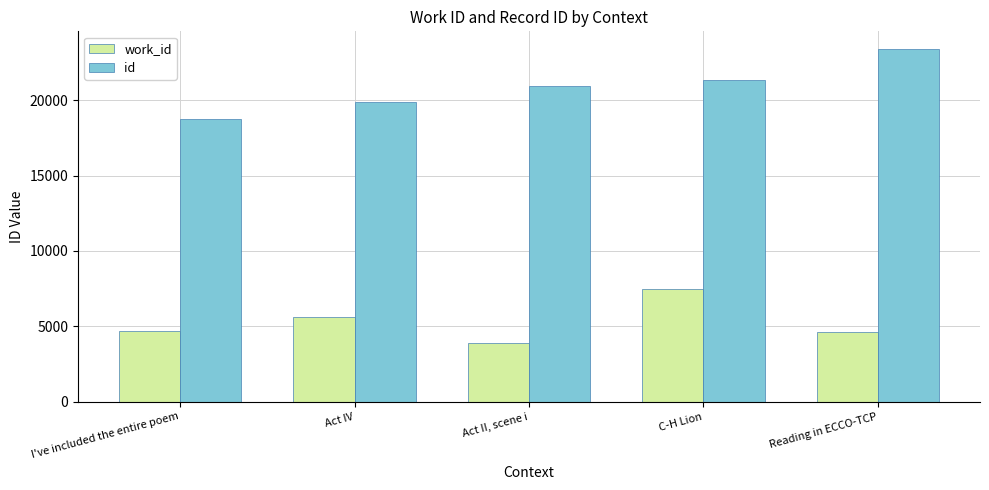

Which series has the largest total across all categories?

id